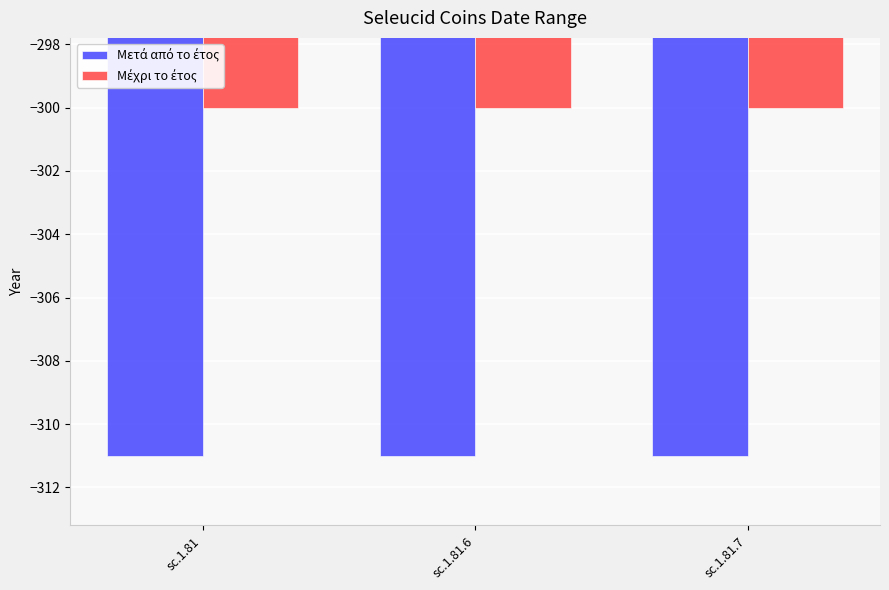

Count the number of data series in this chart.

2